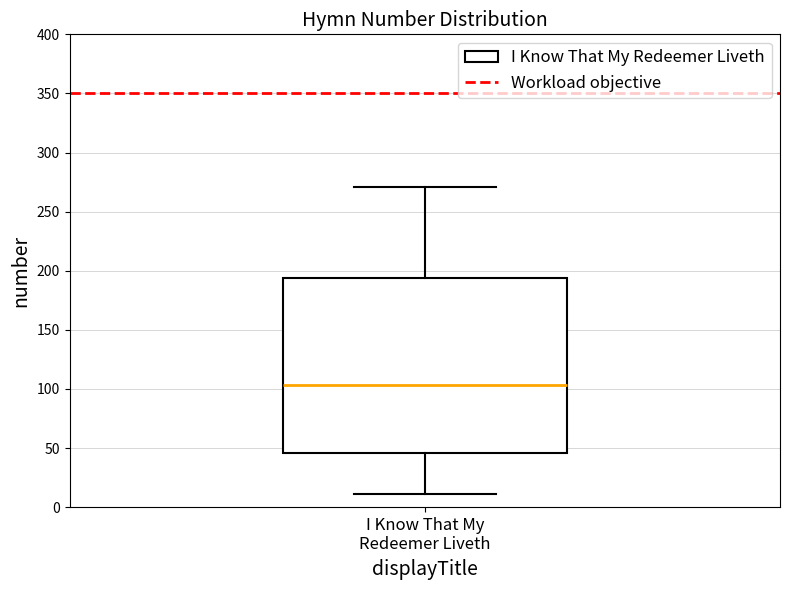

Transcribe this box plot: give where the median line is, the range the box spans, and where the two whiskers end, as read against the y-axis. The values are not printed on the chart, so give them approximately, as read against the axis.

median 105, box 45 to 195, whiskers 10 to 270